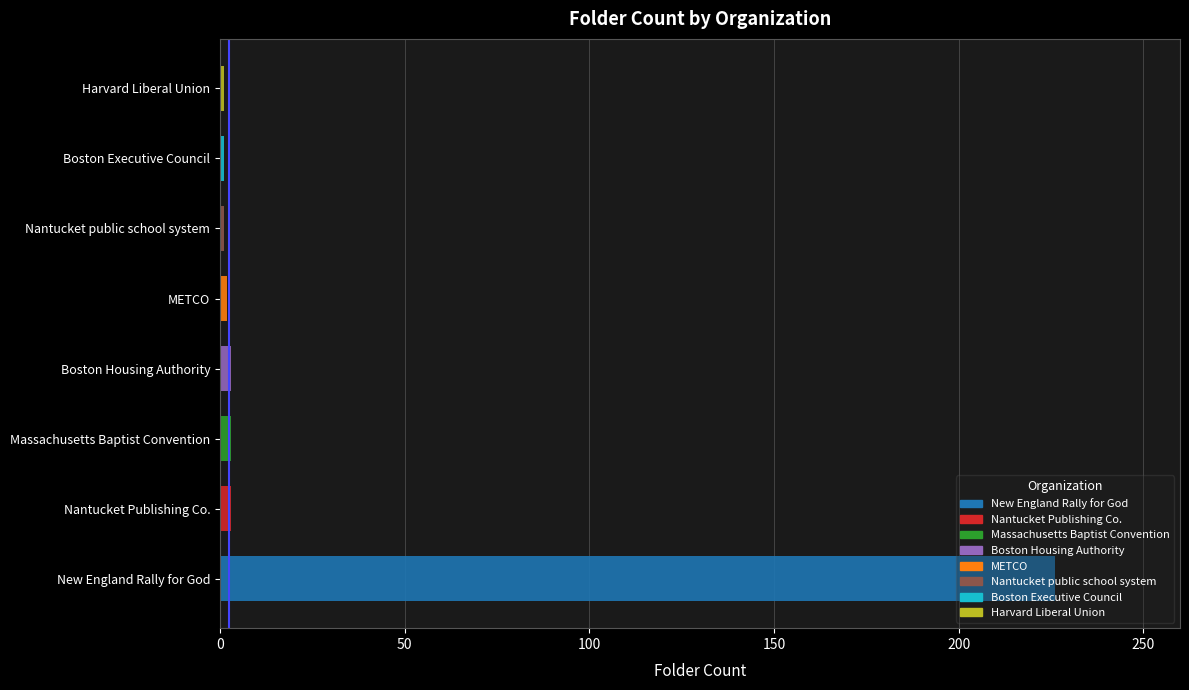

What is the sum of the values at 0 and 50?

1